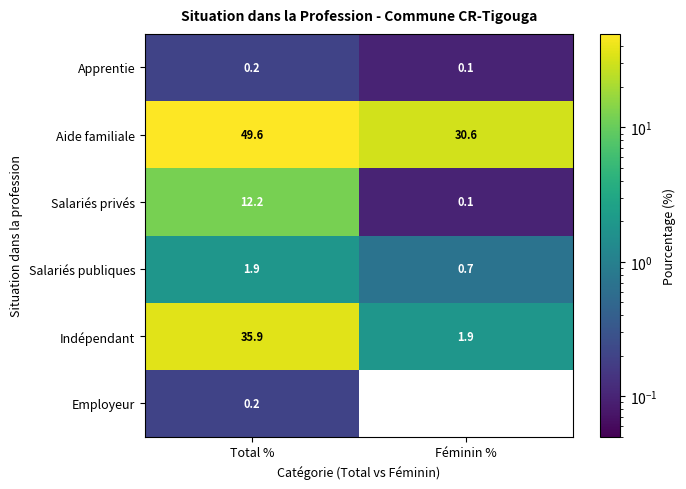

Which label corresponds to the smallest value in the chart?

Féminin %